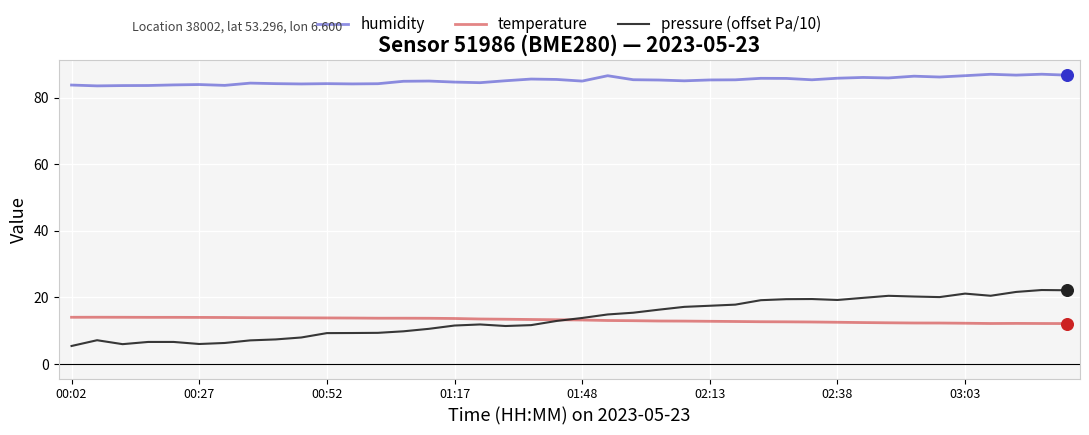

Which series has the largest total across all categories?

humidity